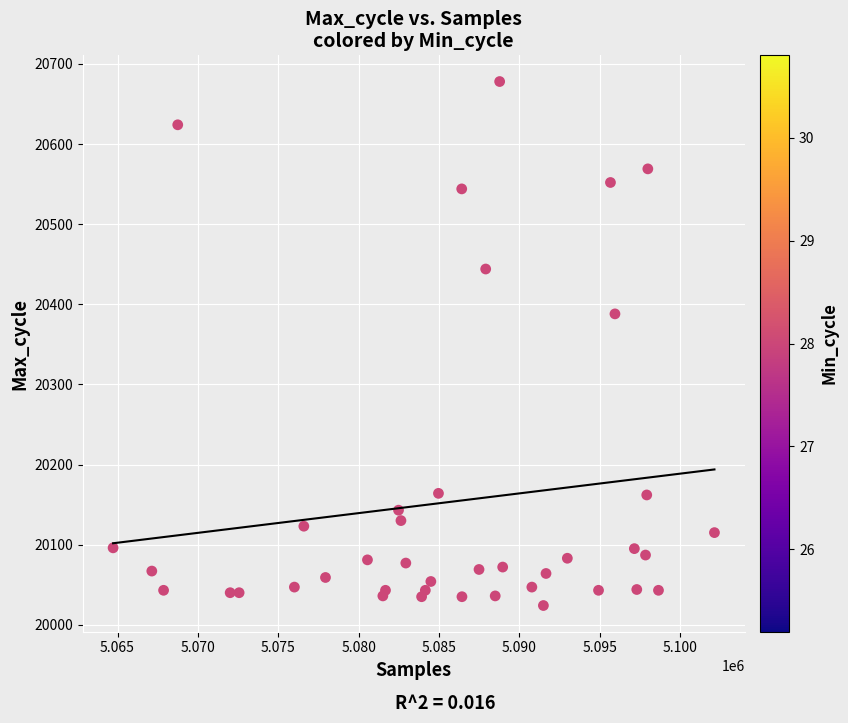

What Y value in the scatter plot is closest to 20351?

20388